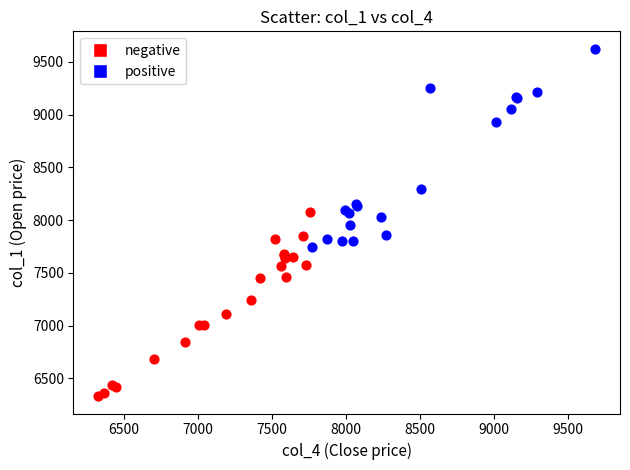

Which series reaches the minimum Y coordinate?

negative